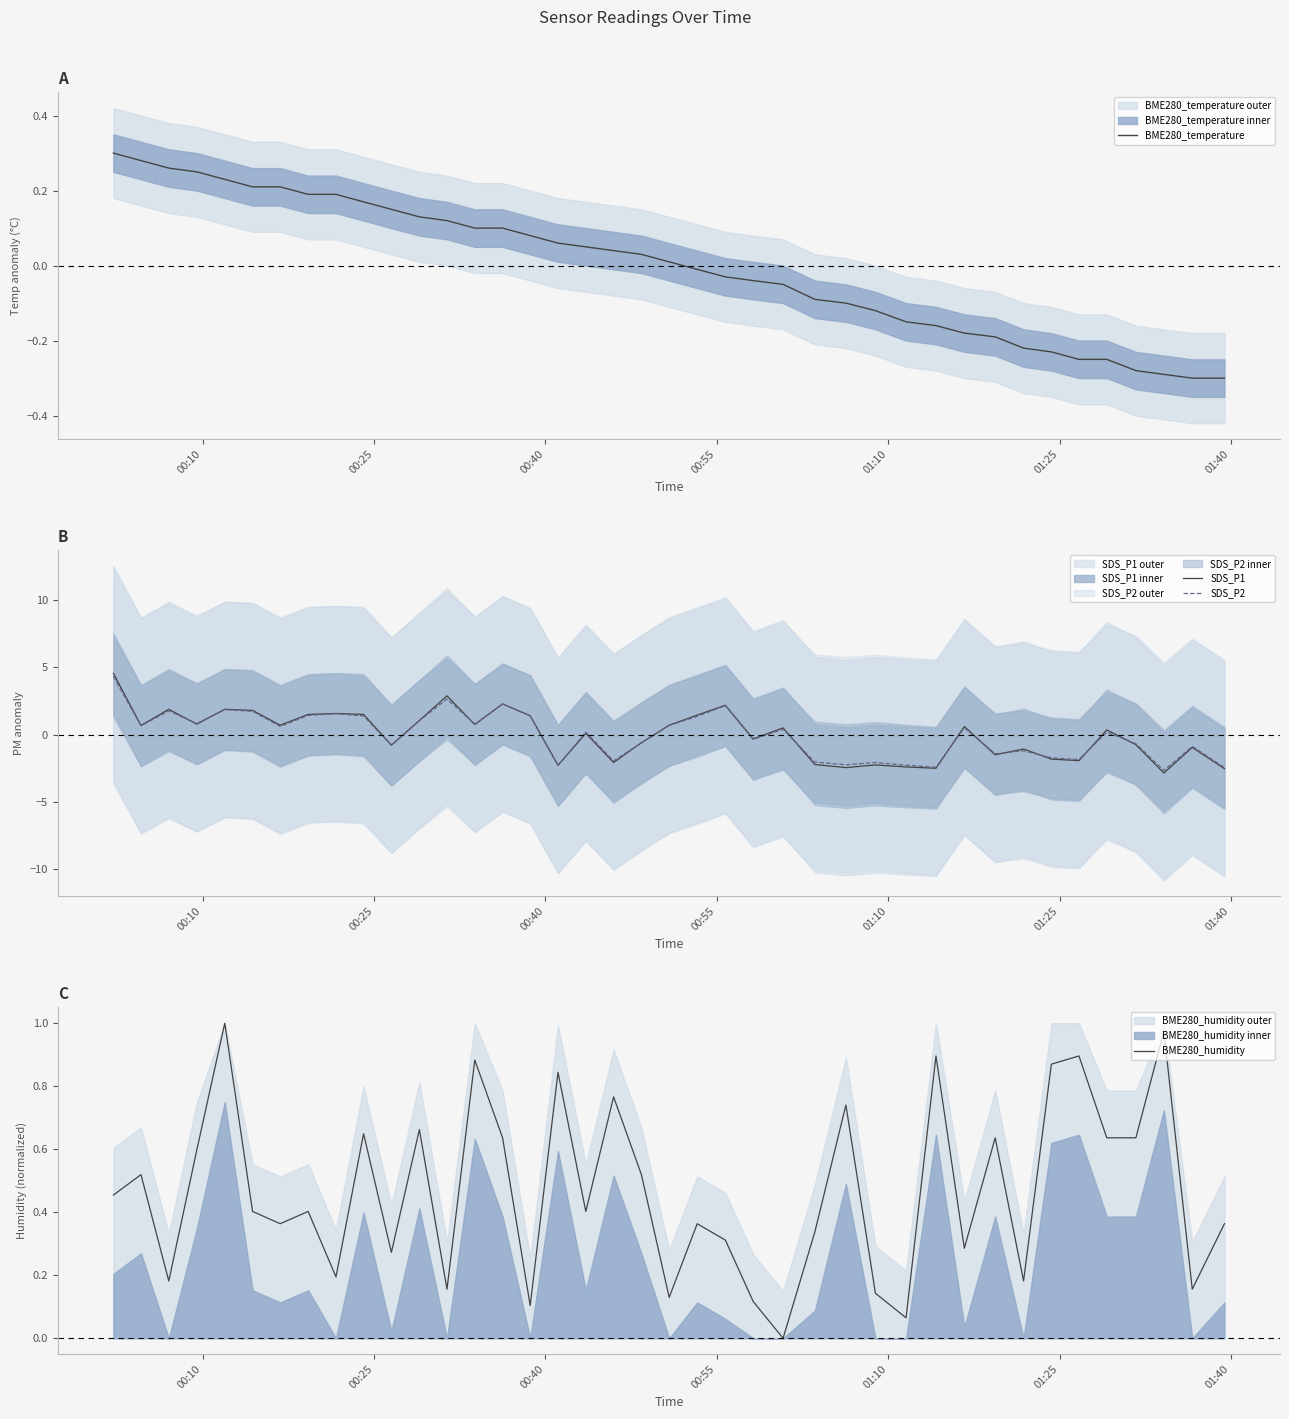

What is the maximum value for SDS_P1?

4.6